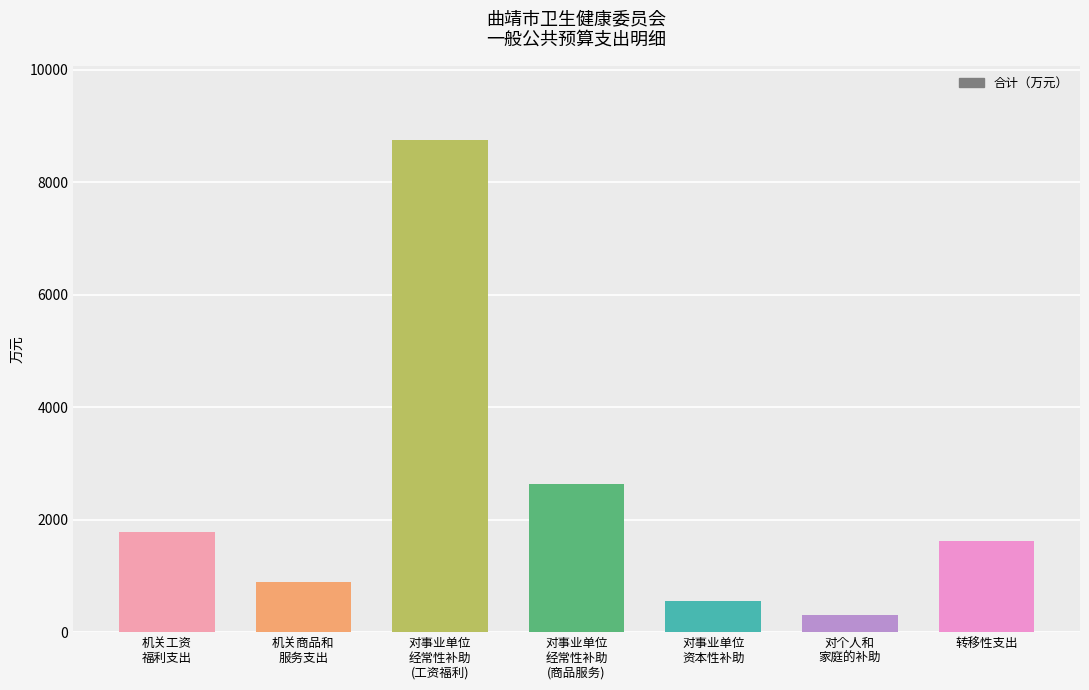

What position from the right is 对事业单位
资本性补助?

3